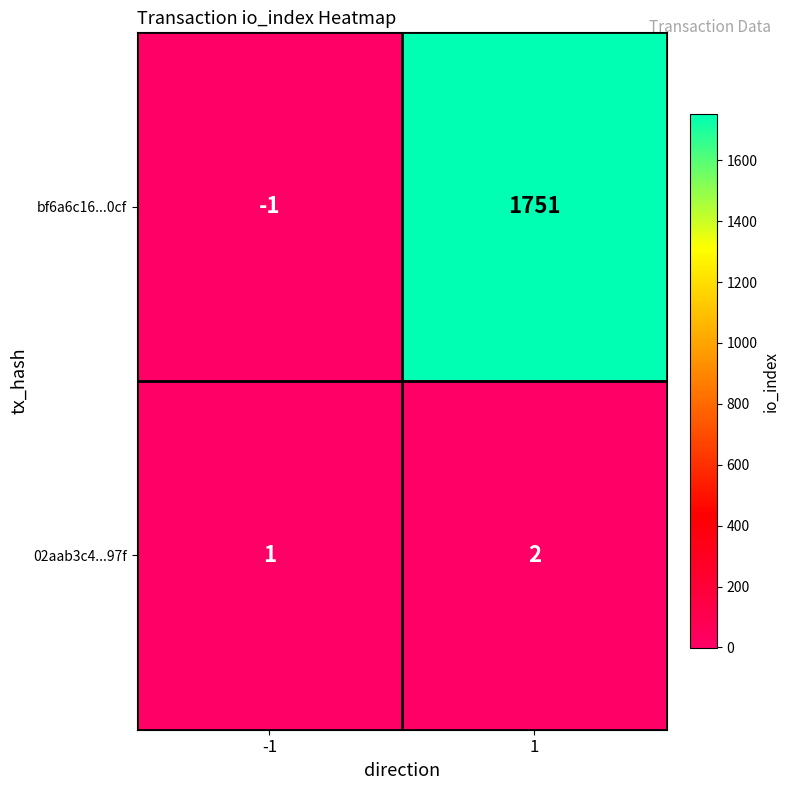

Rank the series by their maximum value, from highest to lowest.

bf6a6c16...0cf, 02aab3c4...97f